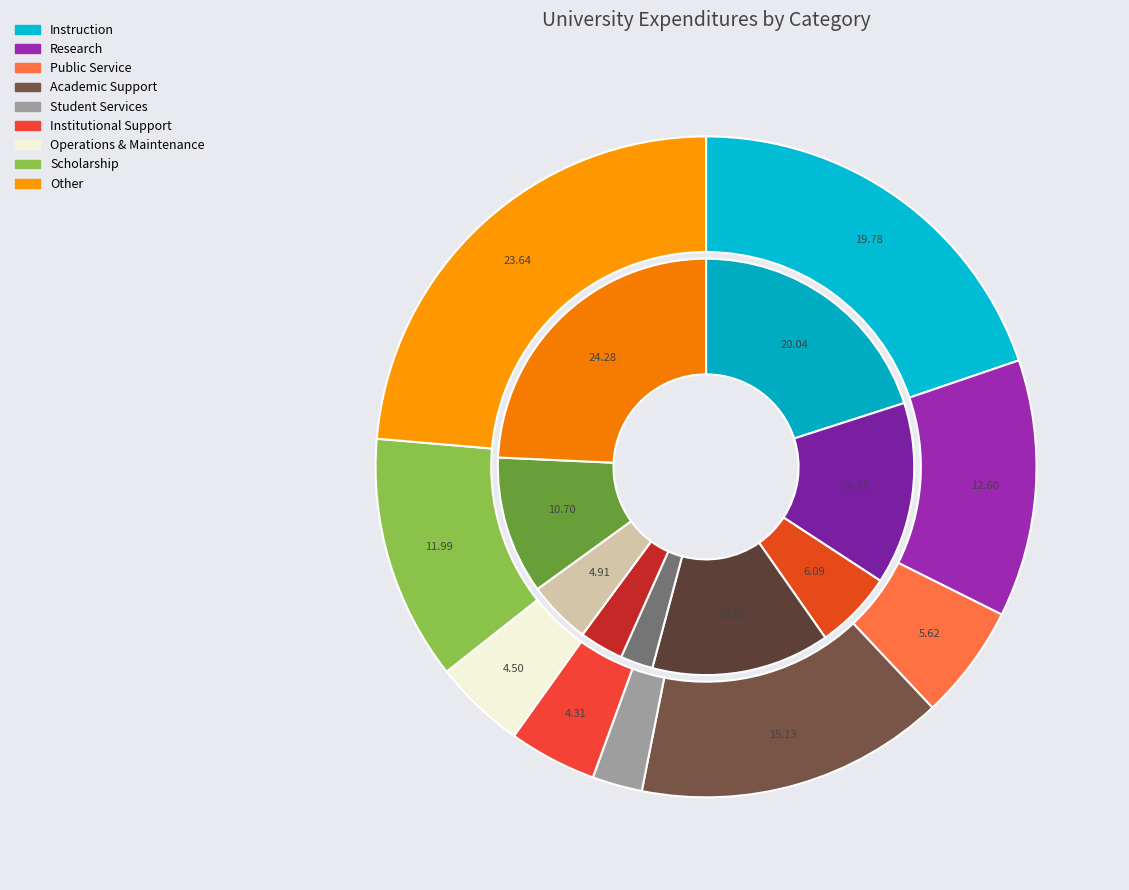

True or false: 2 accounts for 17% of the total.

False